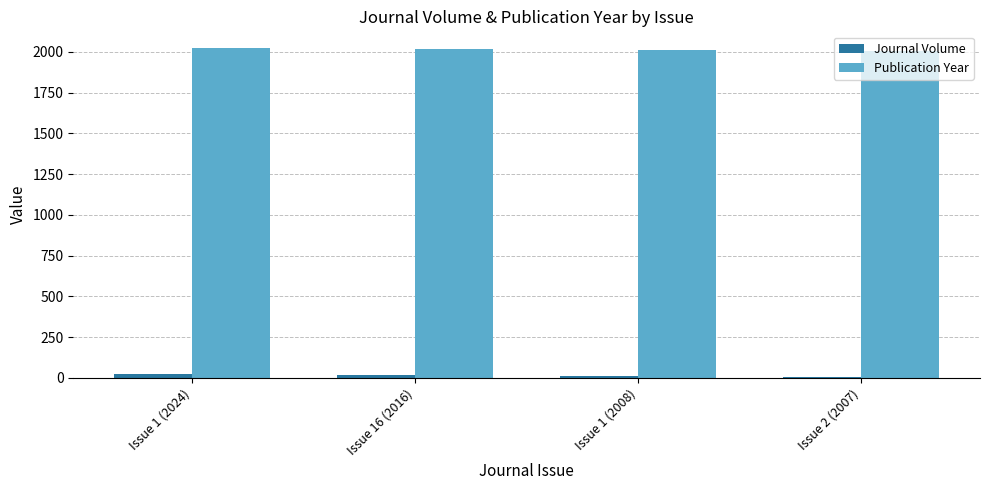

What are all the series names shown in the legend?

Journal Volume, Publication Year